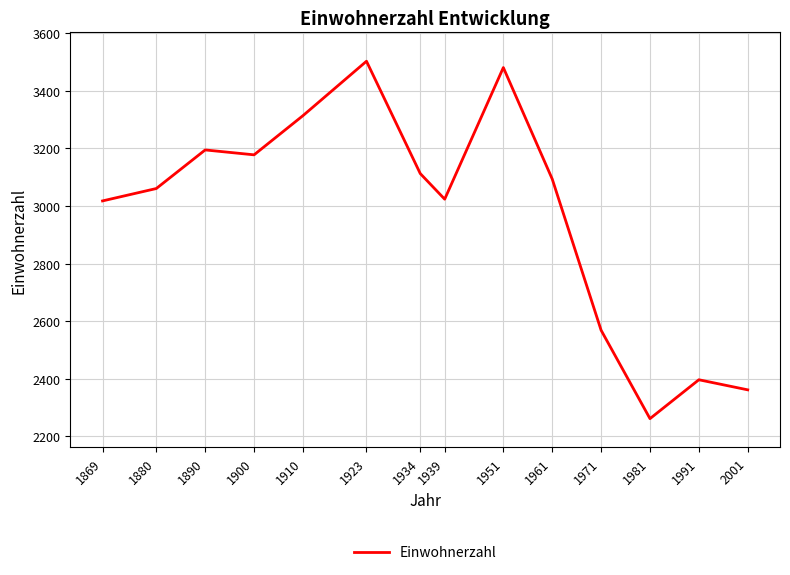

Is it true that the value at 1961 is 5102?

False